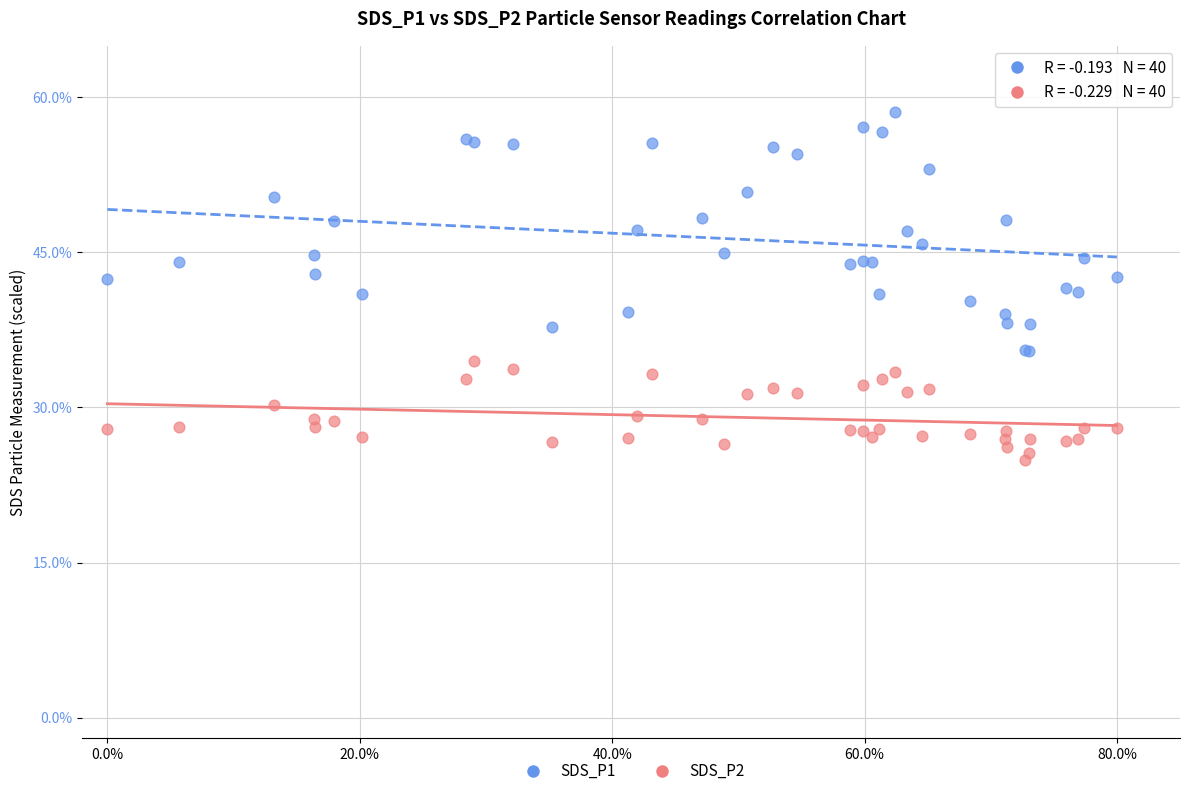

Which series contains the highest Y value?

SDS_P1